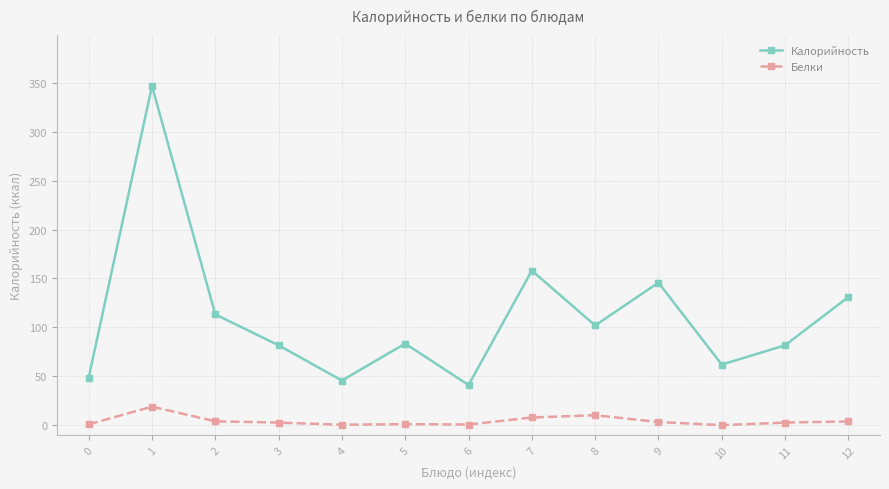

At which label does Калорийность first exceed 83?

1